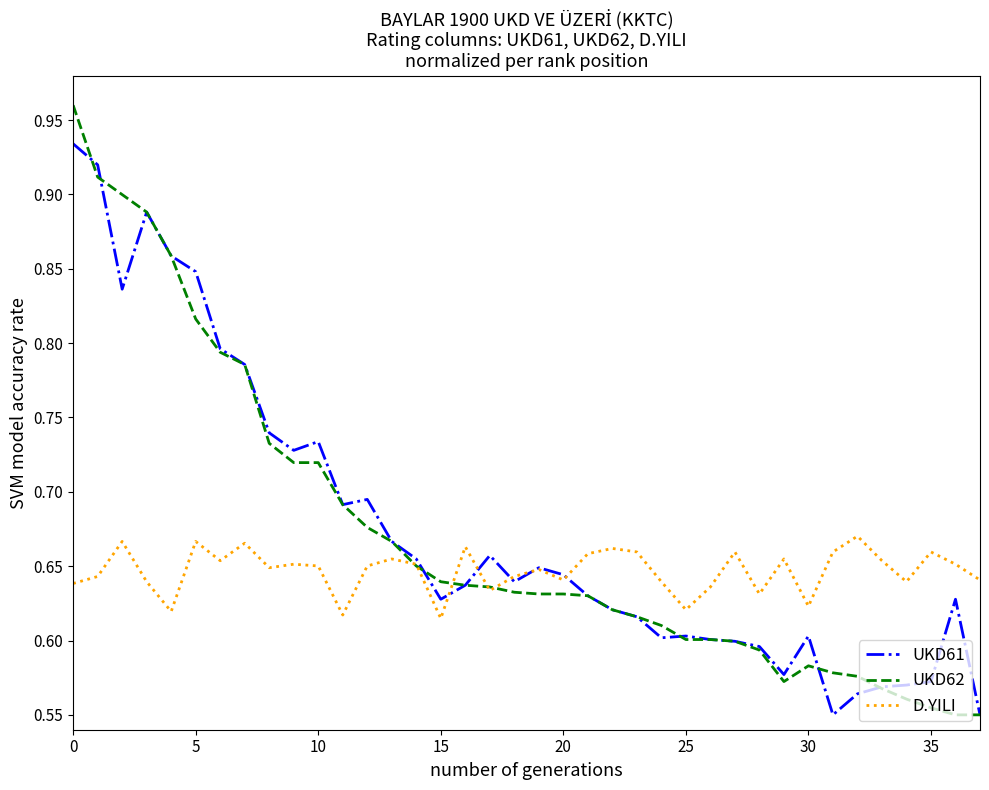

After their last crossing, which series has the higher values: D.YILI or UKD61?

D.YILI